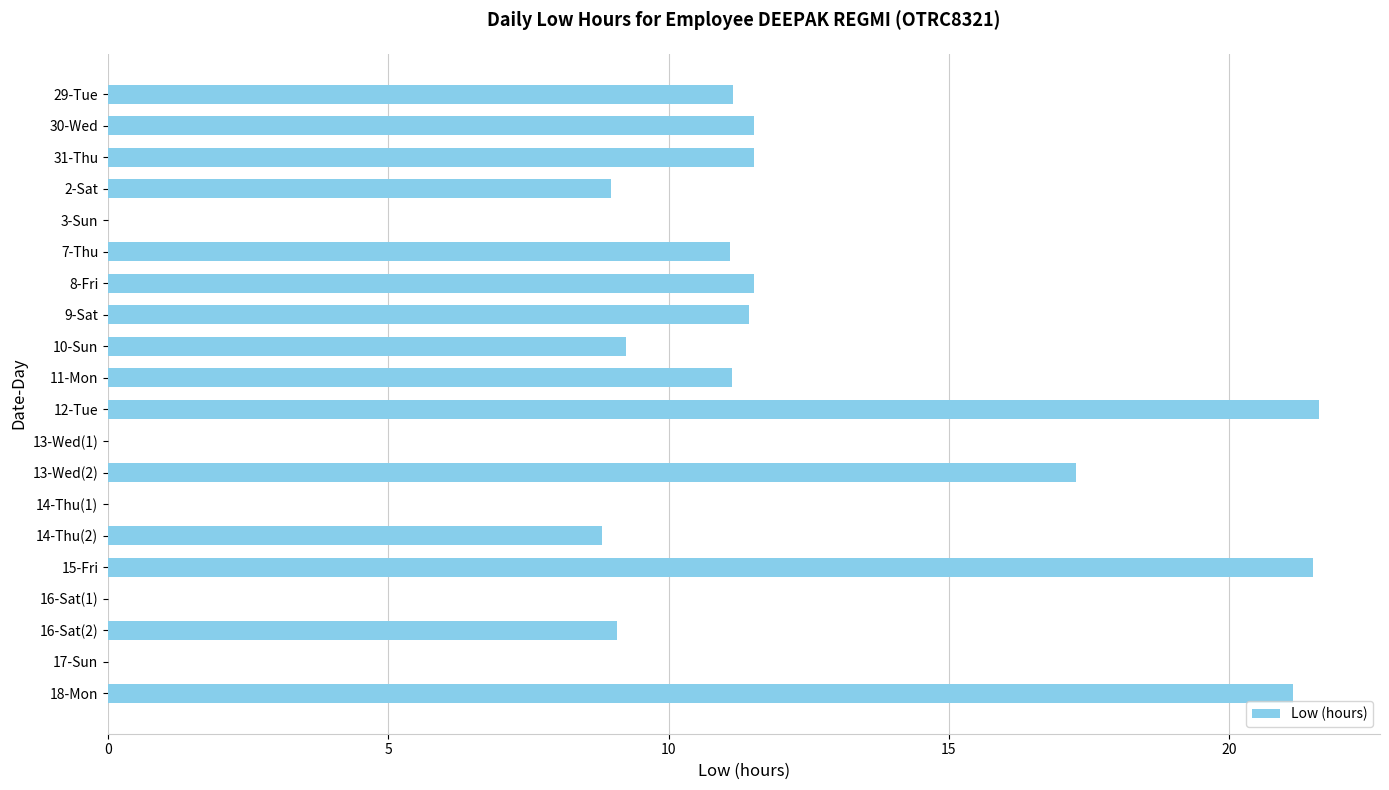

What is the change in value from 29-Tue to 14-Thu(2)?

-2.3